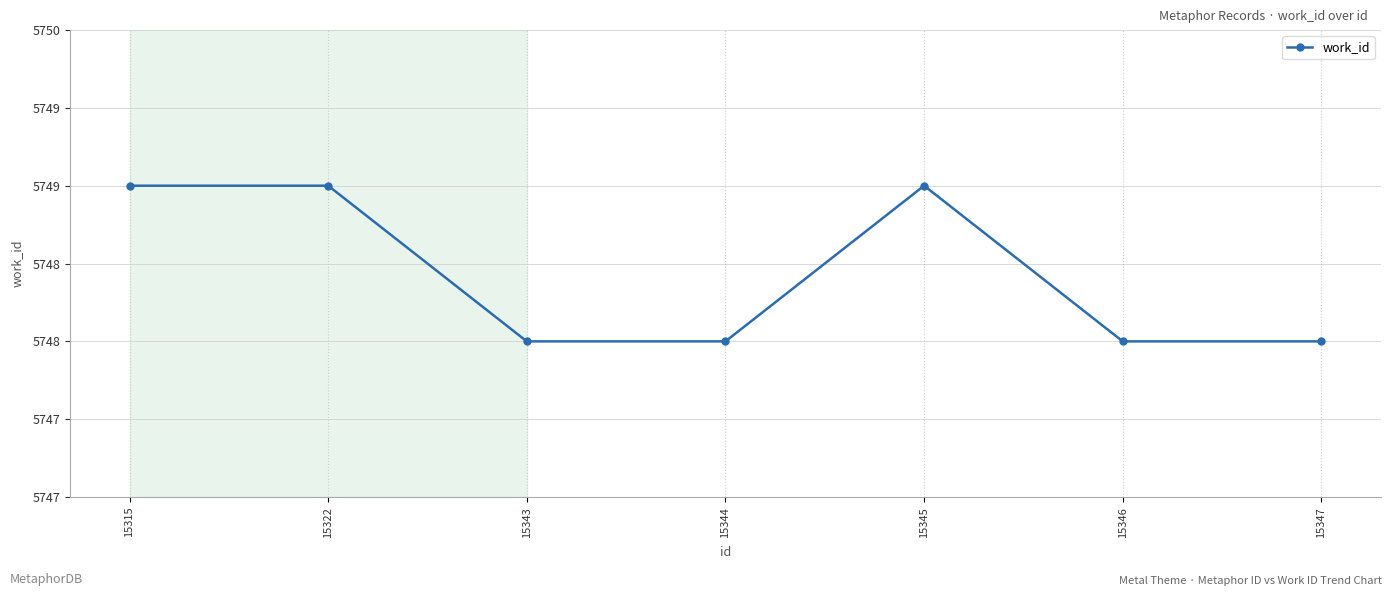

Is this an area chart (filled region under the line)?

No